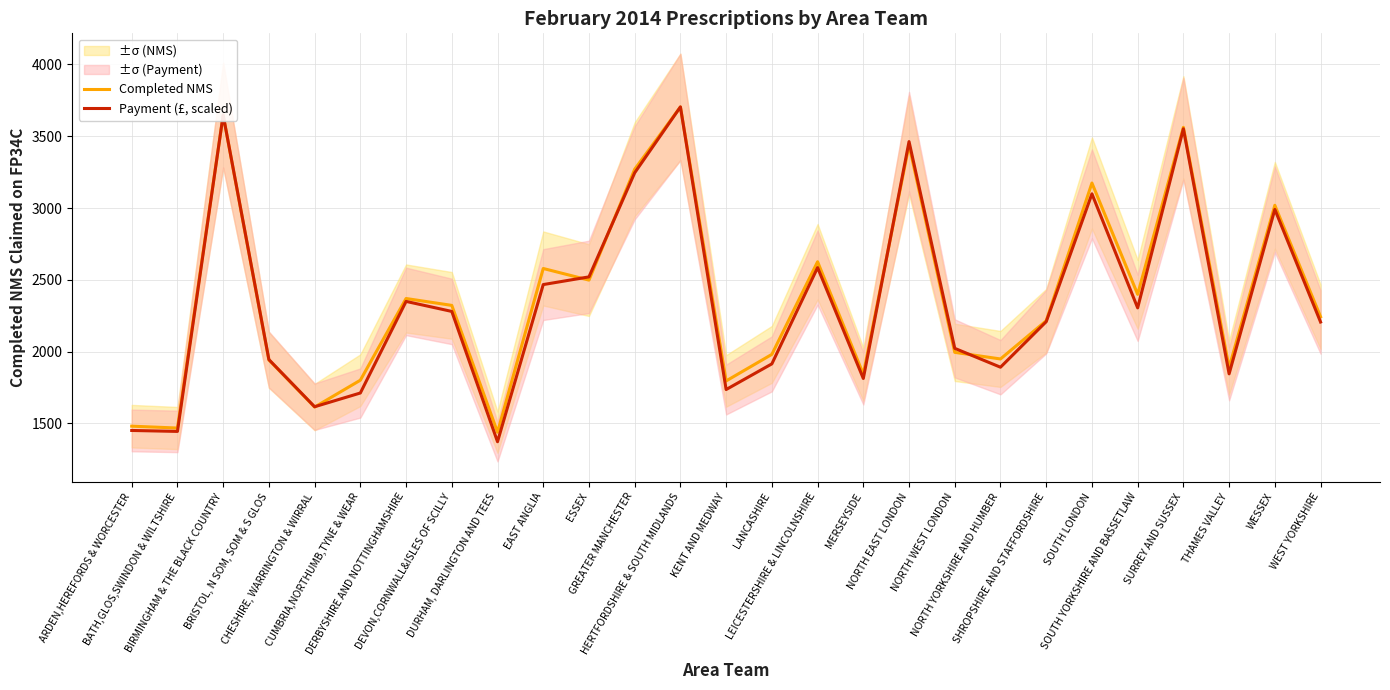

The value of Completed NMS at ESSEX is 1501.8. True or false?

False